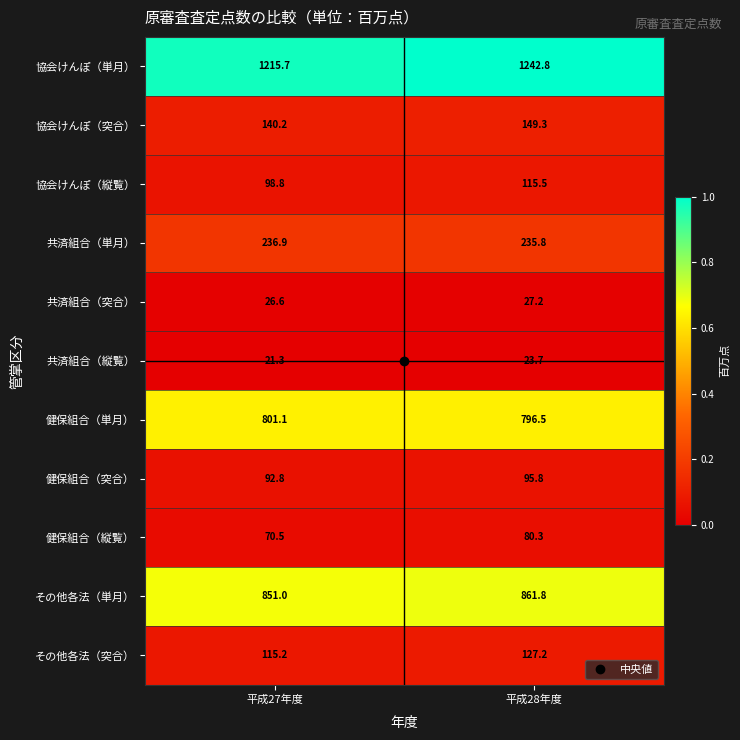

List the series in order of their peak value, lowest first.

共済組合（縦覧）, 共済組合（突合）, 健保組合（縦覧）, 健保組合（突合）, 協会けんぽ（縦覧）, その他各法（突合）, 協会けんぽ（突合）, 共済組合（単月）, 健保組合（単月）, その他各法（単月）, 協会けんぽ（単月）